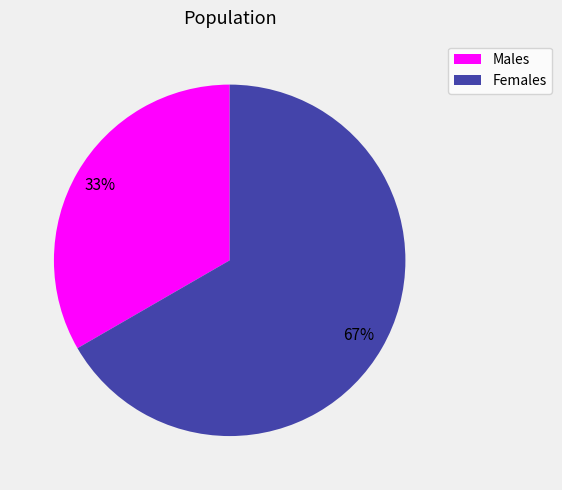

To the nearest percent, what is the average slice percentage?

50%